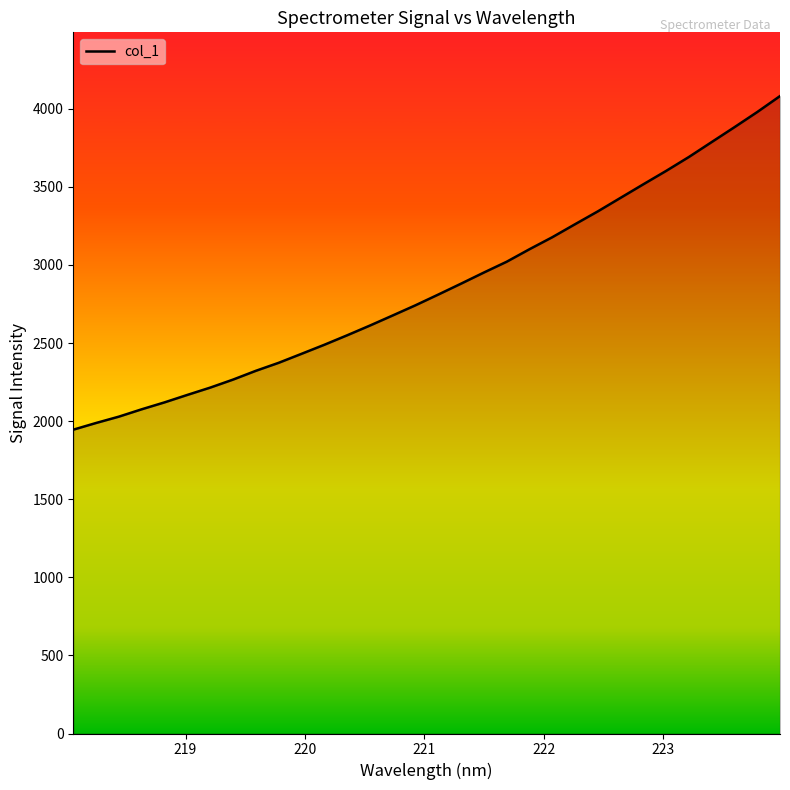

What is the smallest value displayed?

1945.1